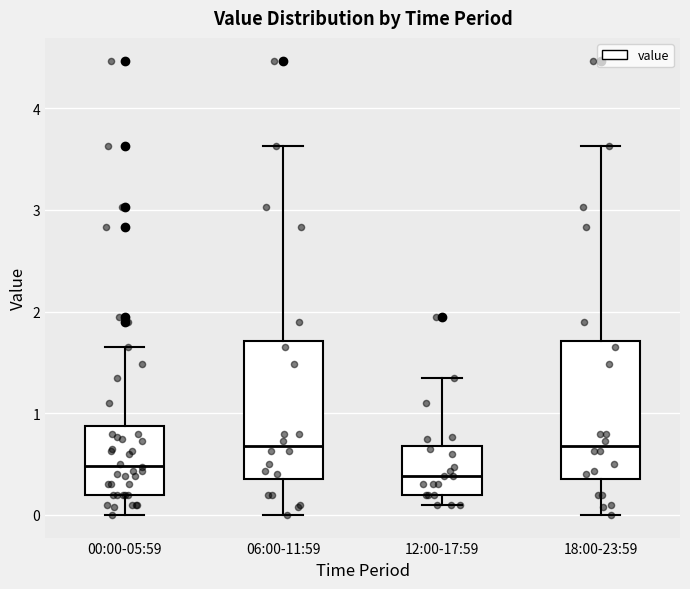

Reading left to right, read every box against the y-axis: the position of its median line, the range the box covers, and the ends of its whiskers. The values are not printed on the chart, so give them approximately, as read against the axis.

00:00-05:59: median 0.5, box 0.2 to 0.9, whiskers 0.0 to 1.7
06:00-11:59: median 0.7, box 0.4 to 1.7, whiskers 0.0 to 3.6
12:00-17:59: median 0.4, box 0.2 to 0.7, whiskers 0.1 to 1.4
18:00-23:59: median 0.7, box 0.4 to 1.7, whiskers 0.0 to 3.6